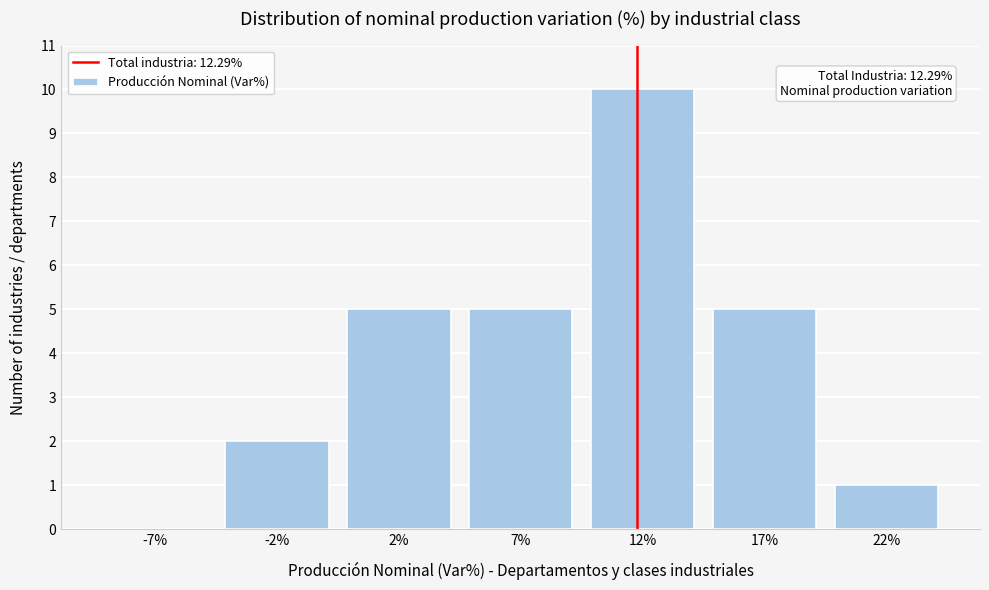

Reading left to right, transcribe all the data shown in this chart.

-7%=0	-2%=2	2%=5	7%=5	12%=10	17%=5	22%=1